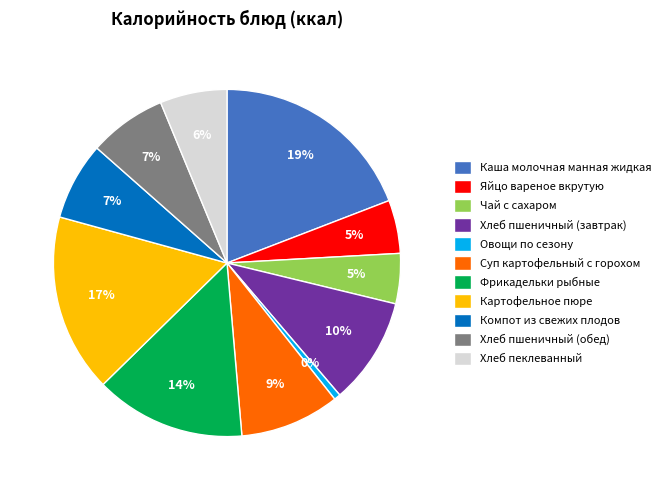

Is there any slice that represents more than half of the pie?

No